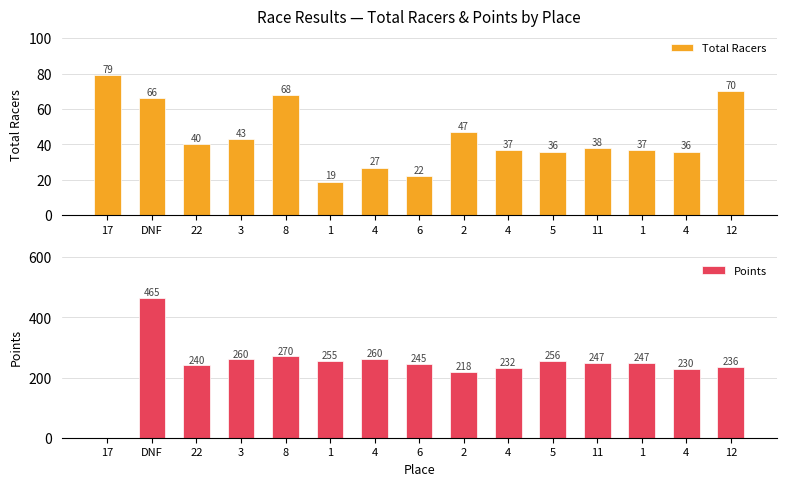

Count the number of categories in the chart.

15